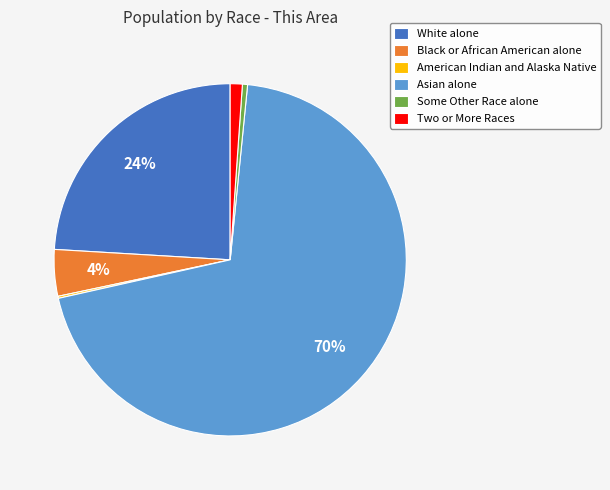

Which has a higher value, Some Other Race alone or Two or More Races?

Two or More Races